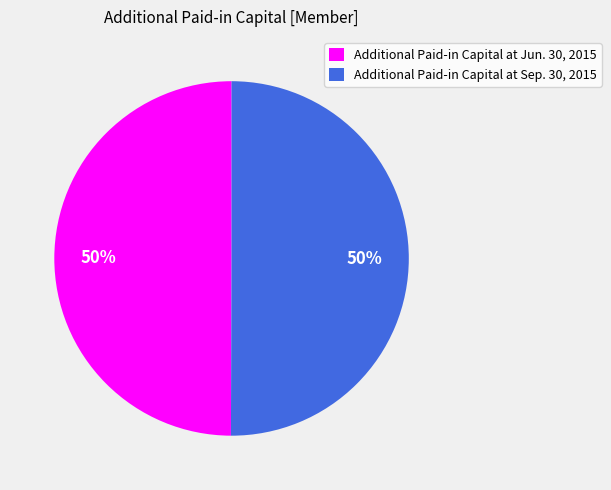

What percentage is the Additional Paid-in Capital at Sep. 30, 2015 slice, to the nearest percent?

50%